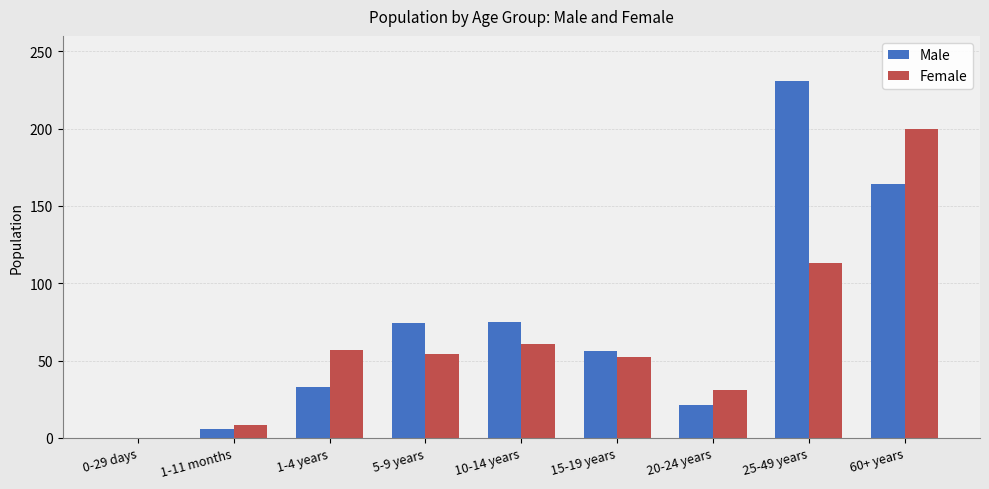

At which category is the sum across all series the highest?

60+ years